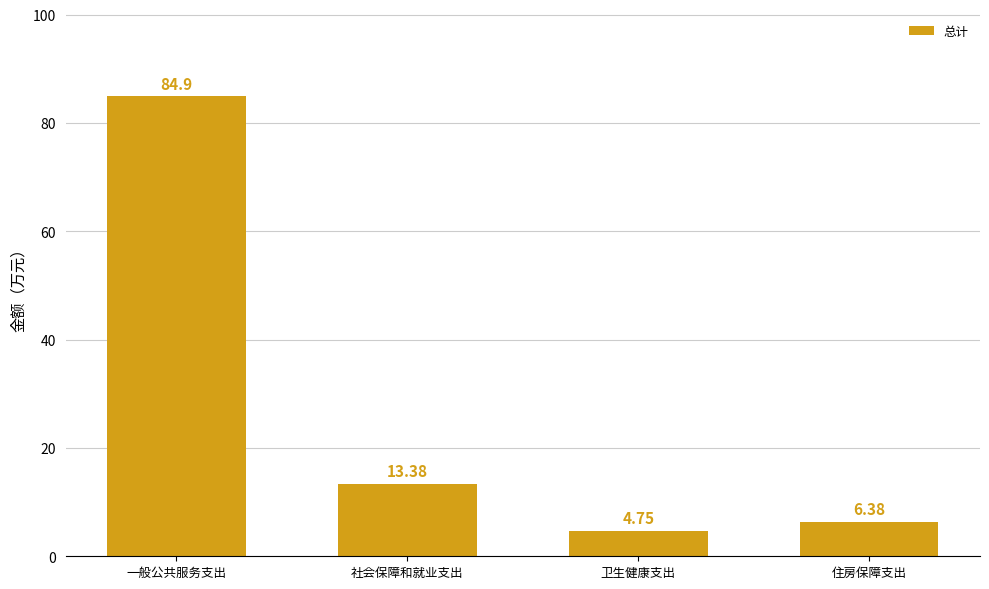

Approximately how many times larger is the value at 住房保障支出 compared to 卫生健康支出?

1.3